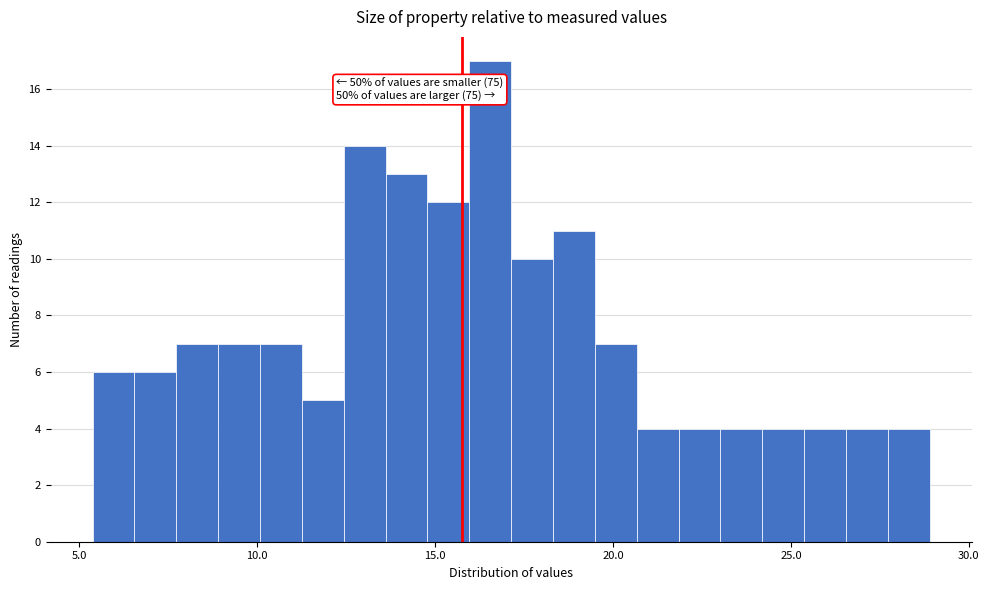

Around what value on the x-axis is the tallest bar? Give the approximate position of its centre, as read against the axis.

16.5